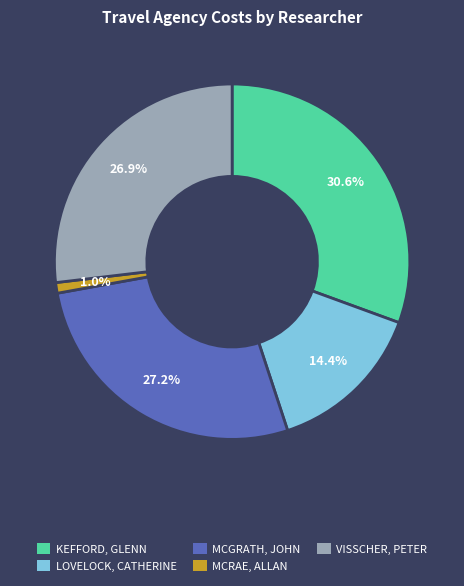

What portion of the pie excludes MCGRATH, JOHN?

72.8%